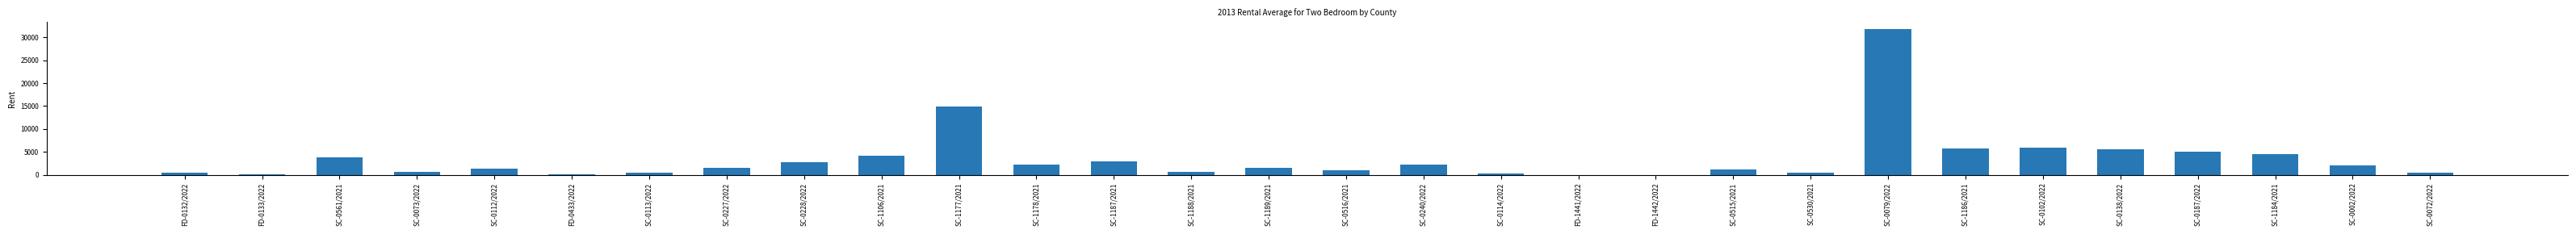

What is the approximate value at SC-1106/2021?

4184.7